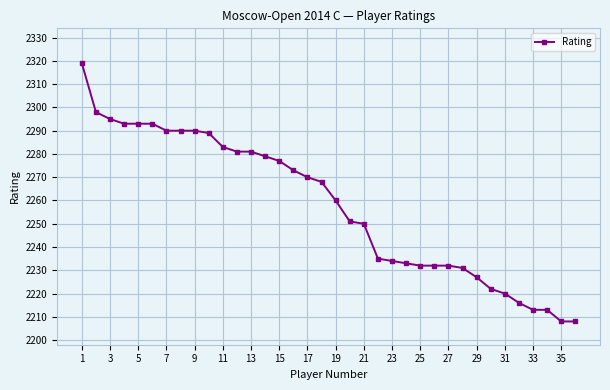

What is the average value?

2258